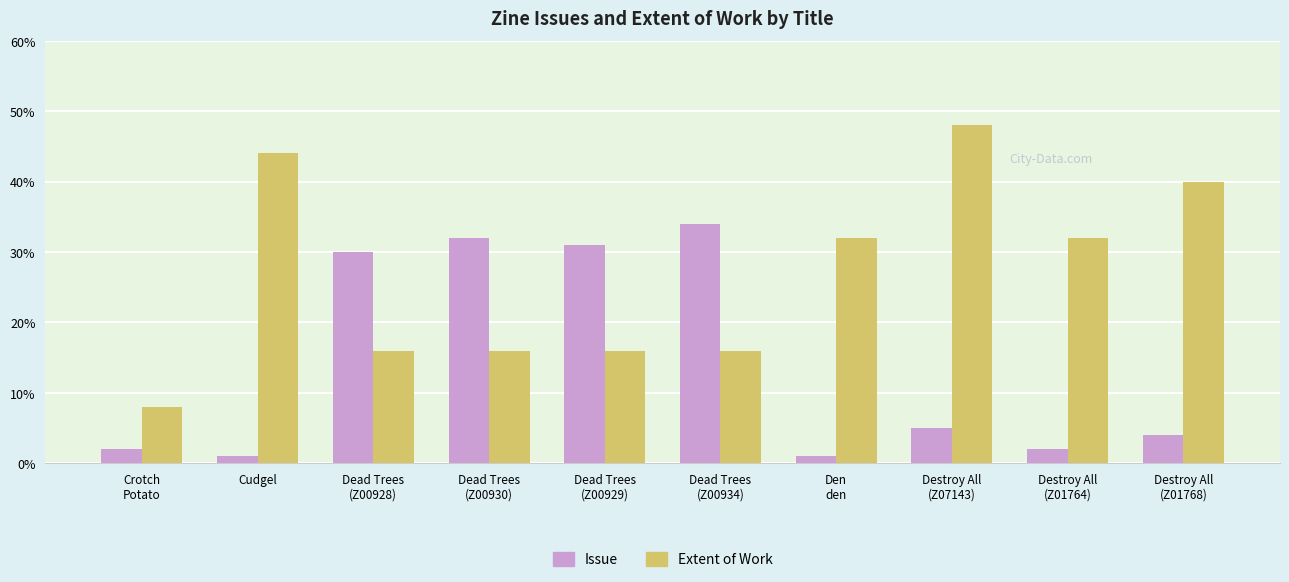

What is the spread (max minus min) of values at Destroy All
(Z01768)?

36